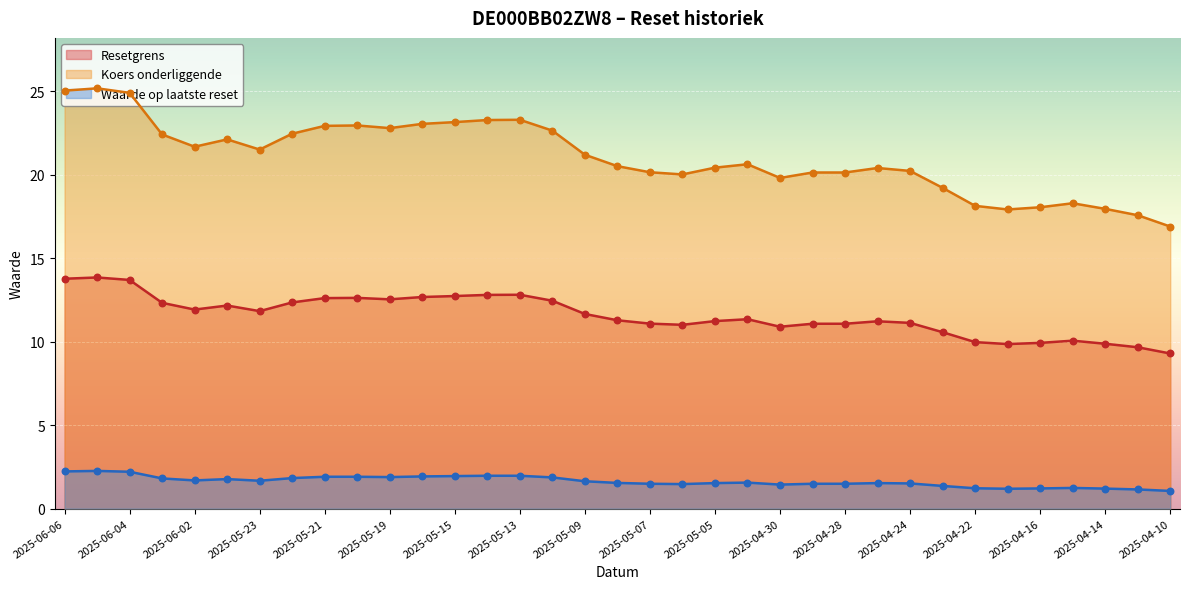

Which series reaches the maximum Y coordinate?

Koers onderliggende